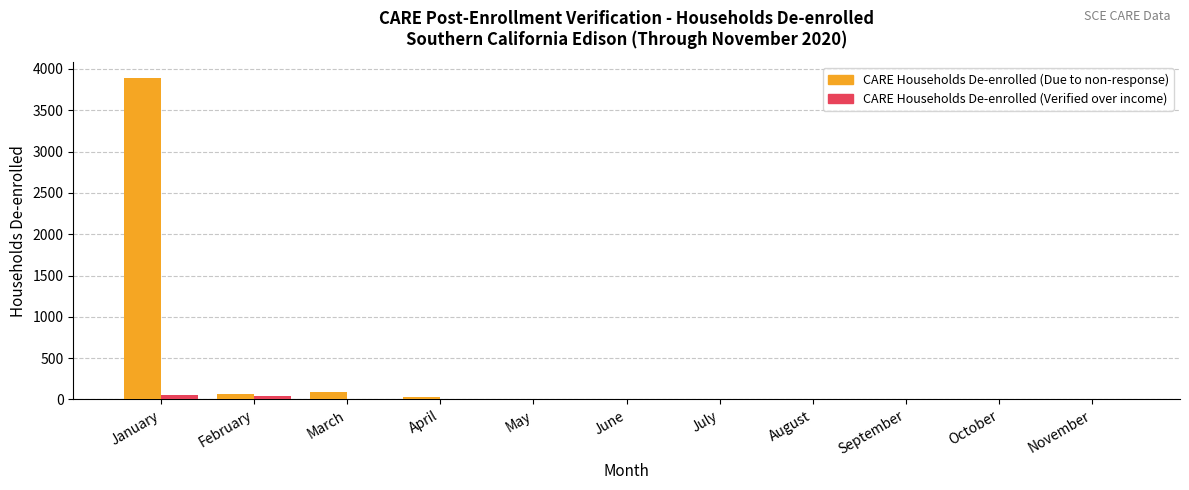

At which category is the sum across all series the highest?

January